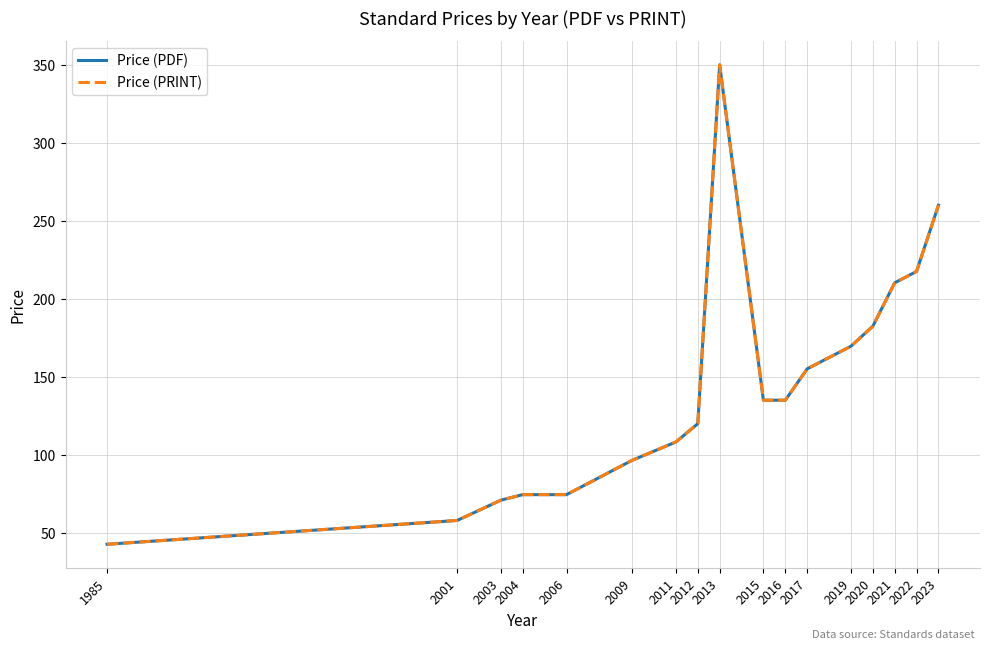

The Price (PRINT) series shows 36.6 at 2004. True or false?

False